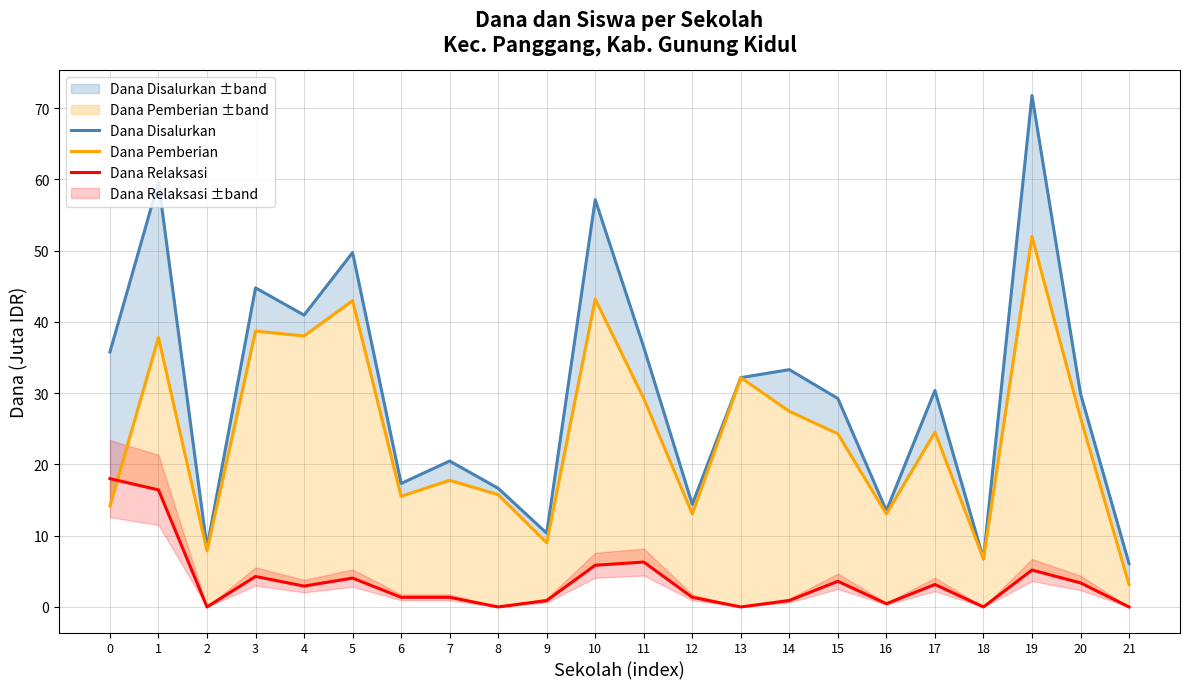

The Dana Disalurkan series shows 5.3 at 12. True or false?

False